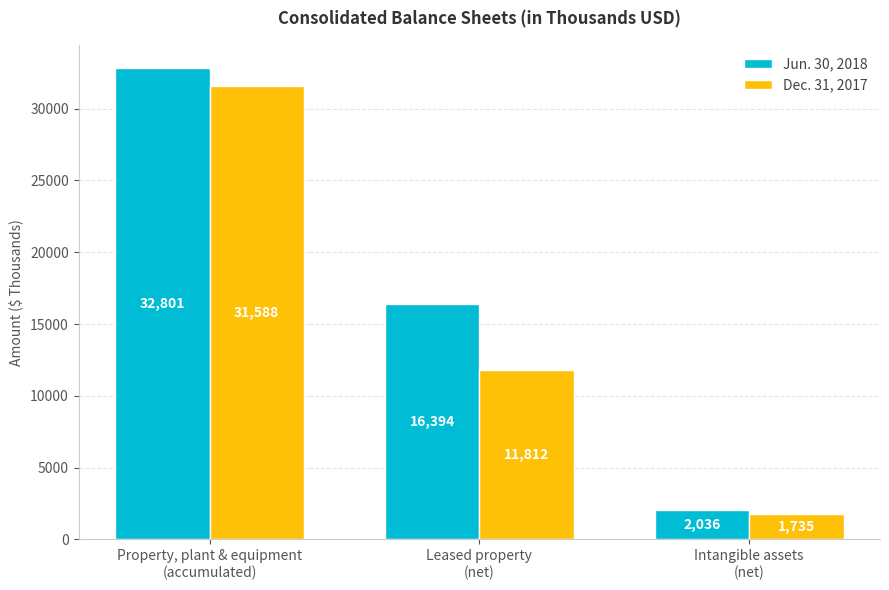

Is the value of Jun. 30, 2018 at Intangible assets
(net) greater than the value of Dec. 31, 2017 at Intangible assets
(net)?

Yes